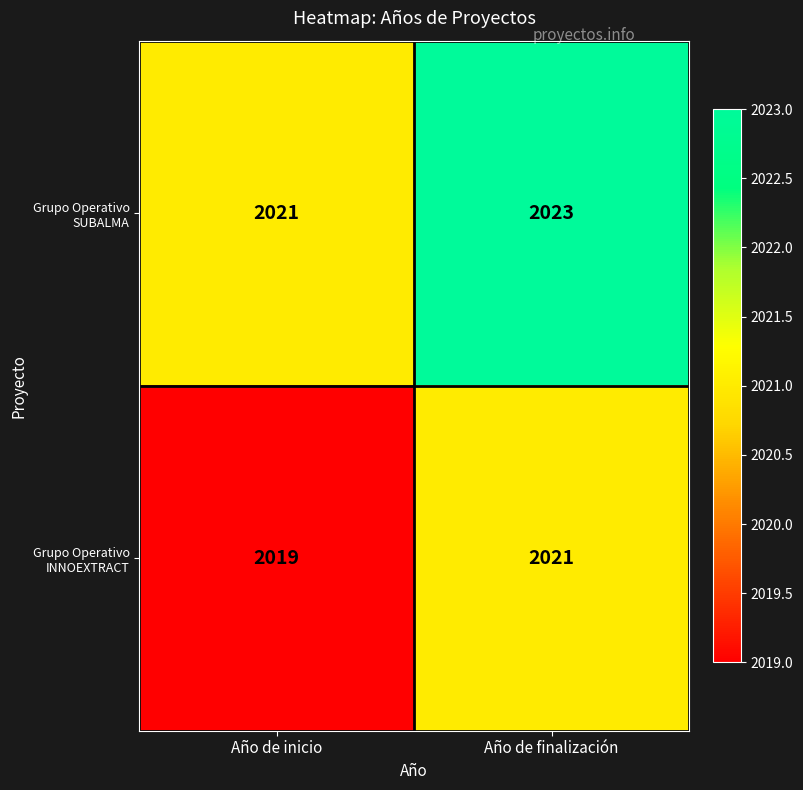

List the series in order of their overall mean, highest first.

Grupo Operativo SUBALMA, Grupo Operativo INNOEXTRACT